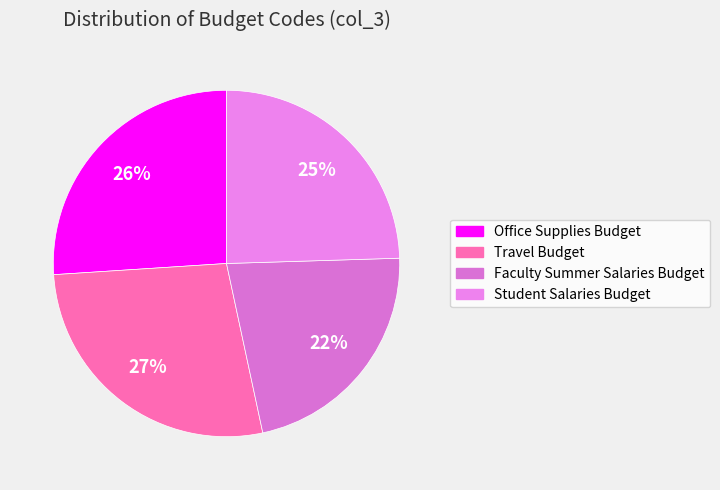

To the nearest percent, what percentage of the pie is Travel Budget?

27%